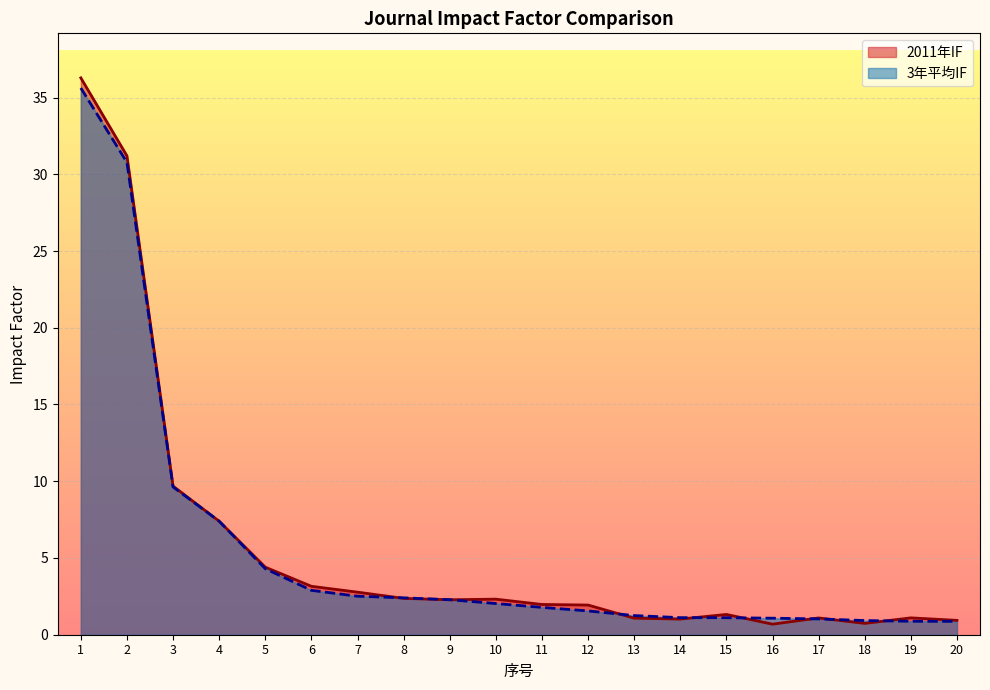

Reading right to left, transcribe all the data shown in this chart.

2011年IF: 20=0.9	19=1.1	18=0.7	17=1.1	16=0.7	15=1.3	14=1.0	13=1.1	12=1.9	11=2.0	10=2.3	9=2.3	8=2.4	7=2.8	6=3.2	5=4.4	4=7.4	3=9.7	2=31.2	1=36.3
3年平均IF: 20=0.9	19=0.9	18=0.9	17=1.0	16=1.1	15=1.1	14=1.1	13=1.2	12=1.6	11=1.8	10=2.0	9=2.3	8=2.4	7=2.5	6=2.9	5=4.3	4=7.4	3=9.6	2=30.8	1=35.6